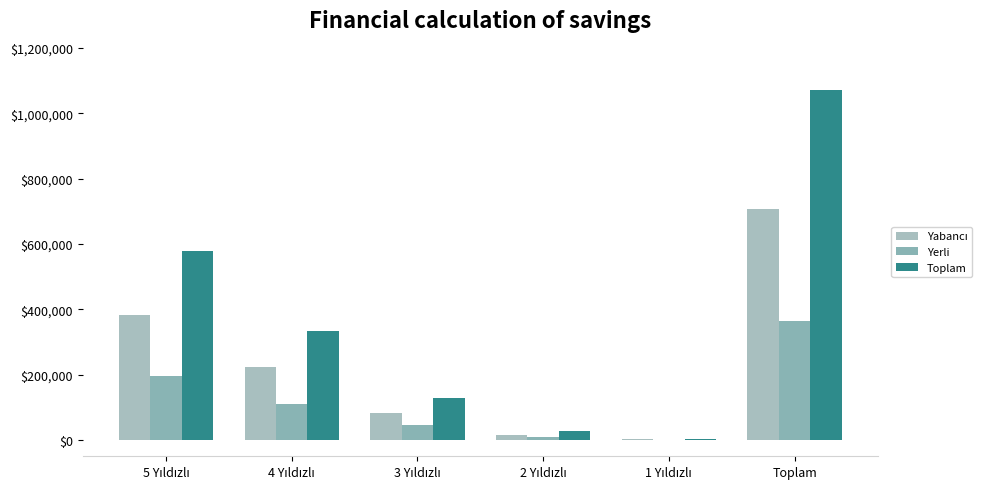

Rank the series by their maximum value, from highest to lowest.

Toplam, Yabancı, Yerli